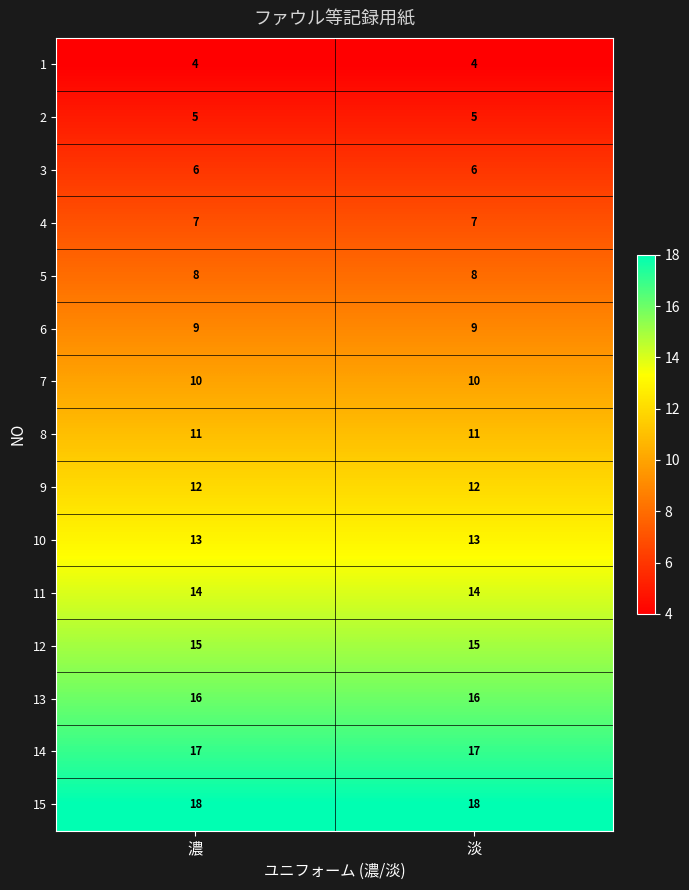

Rank the series at 淡 from lowest to highest value.

1, 2, 3, 4, 5, 6, 7, 8, 9, 10, 11, 12, 13, 14, 15